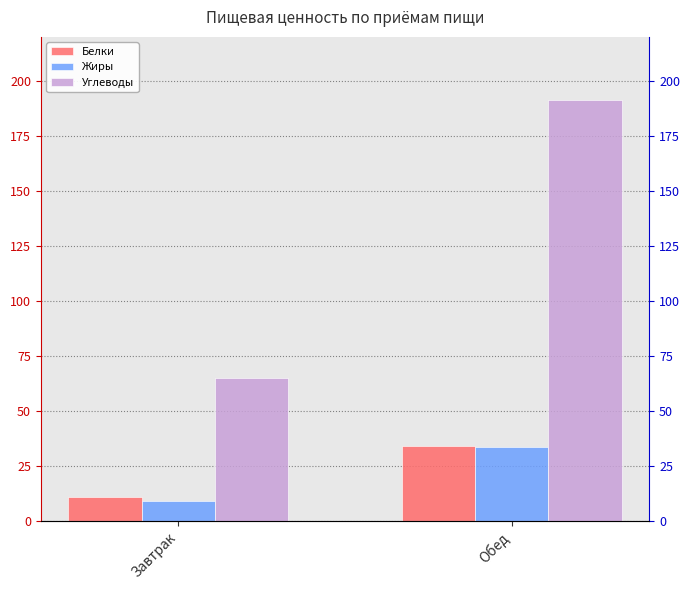

Which series has the largest total across all categories?

Углеводы